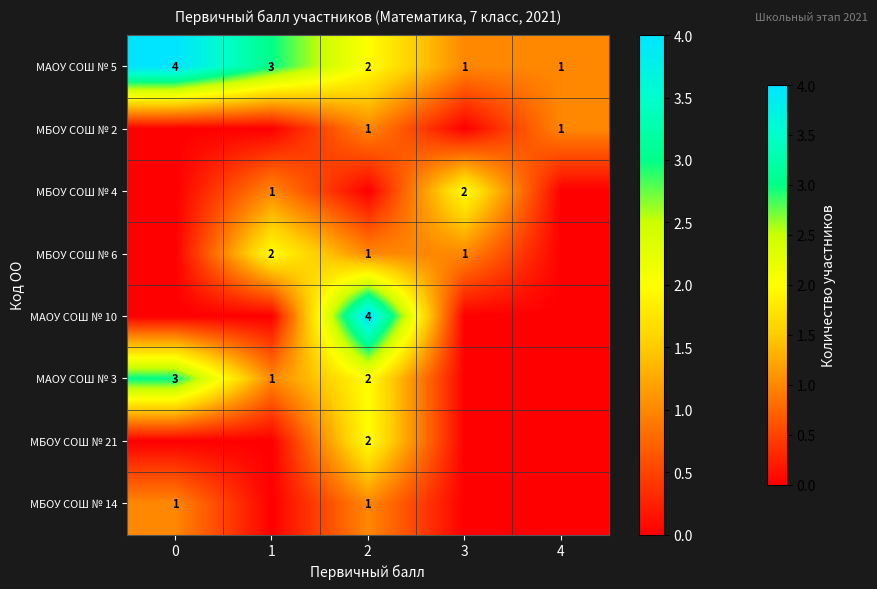

True or false: МАОУ СОШ № 5 has a value of 4 at 0.

True